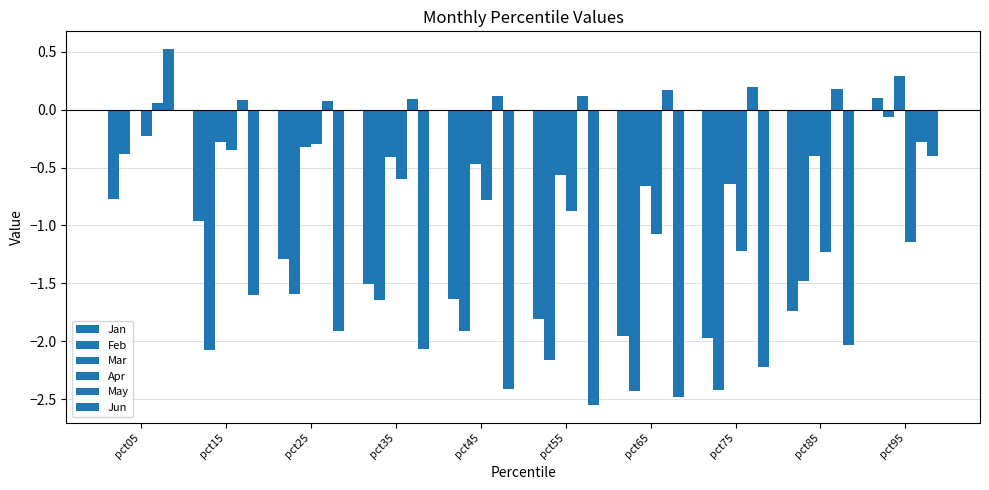

At which label does Jan reach its peak?

pct95